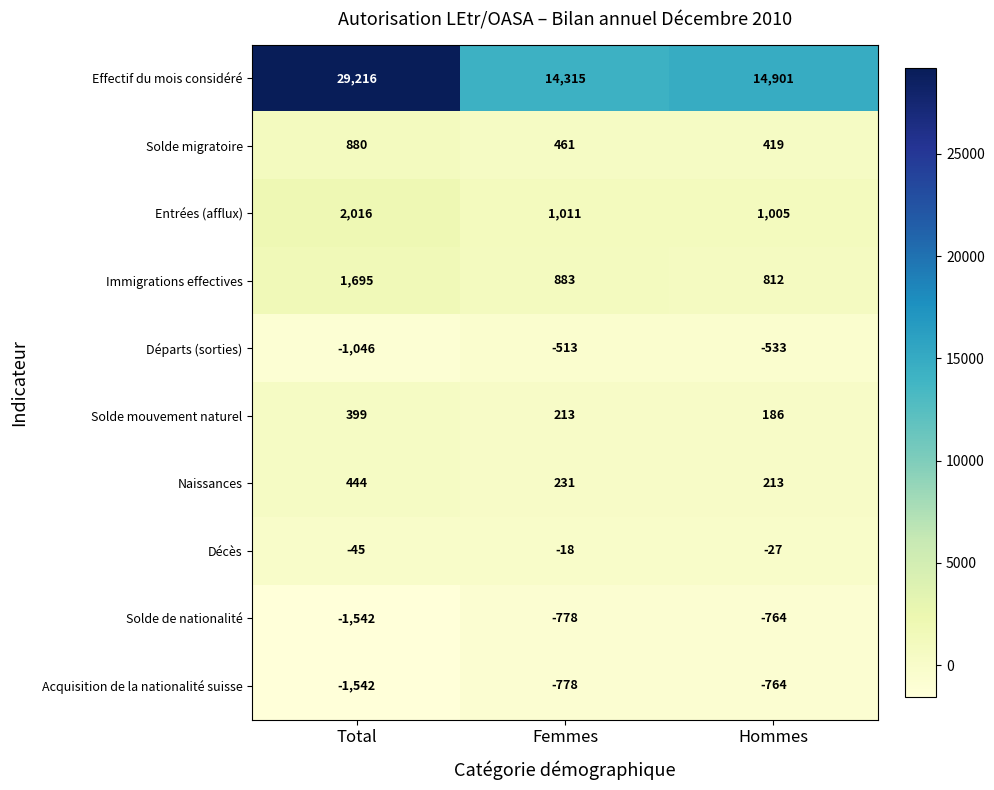

Reading left to right, list all the values displayed in this chart.

Effectif du mois considéré: Total=29216	Femmes=14315	Hommes=14901
Solde migratoire: Total=880	Femmes=461	Hommes=419
Entrées (afflux): Total=2016	Femmes=1011	Hommes=1005
Immigrations effectives: Total=1695	Femmes=883	Hommes=812
Départs (sorties): Total=-1046	Femmes=-513	Hommes=-533
Solde mouvement naturel: Total=399	Femmes=213	Hommes=186
Naissances: Total=444	Femmes=231	Hommes=213
Décès: Total=-45	Femmes=-18	Hommes=-27
Solde de nationalité: Total=-1542	Femmes=-778	Hommes=-764
Acquisition de la nationalité suisse: Total=-1542	Femmes=-778	Hommes=-764